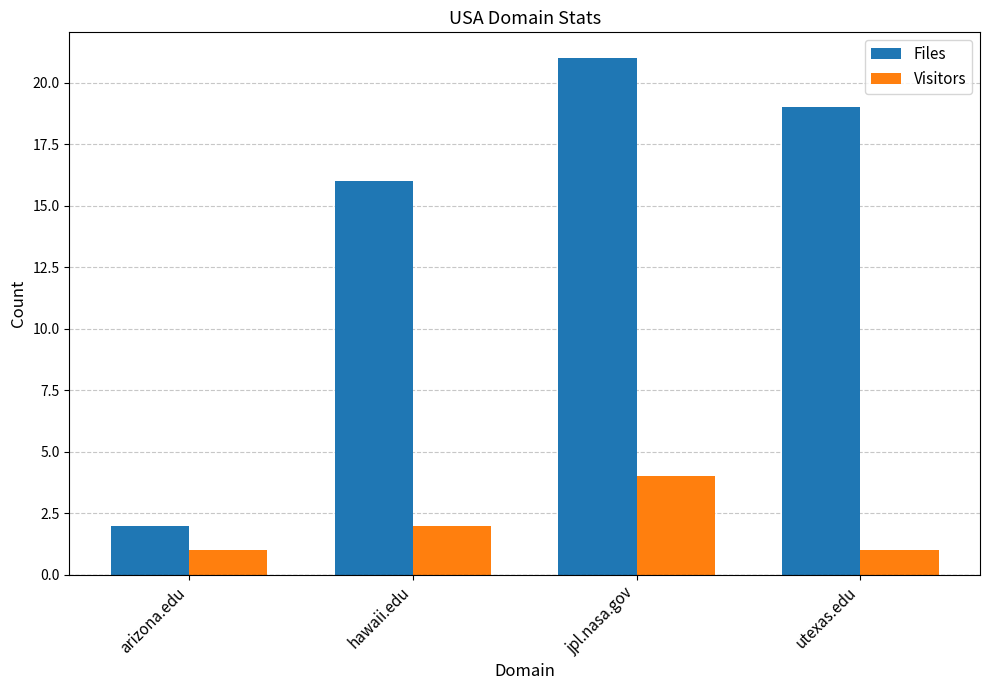

What is the sum of all Files values?

58